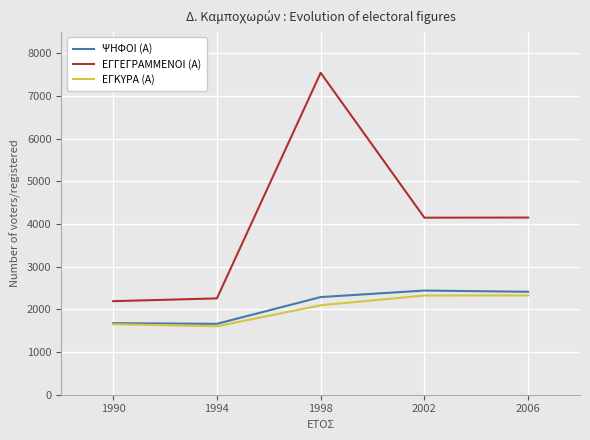

At which category does ΨΗΦΟΙ (Α) reach its first local peak?

2002